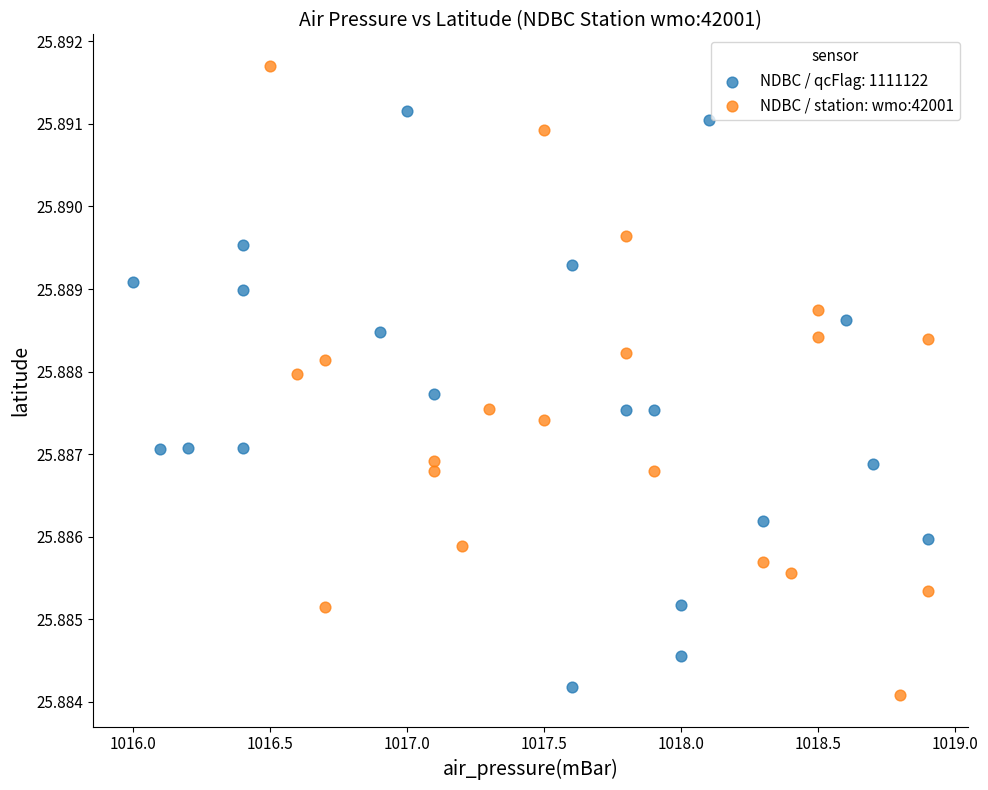

Which series contains the highest Y value?

NDBC / station: wmo:42001